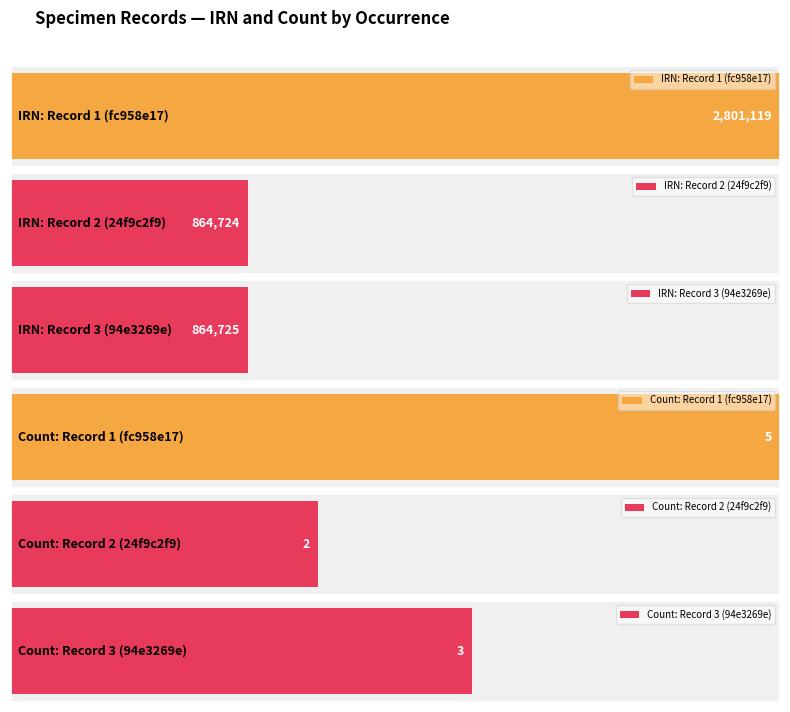

How many data points in IRN are less than 864725?

1